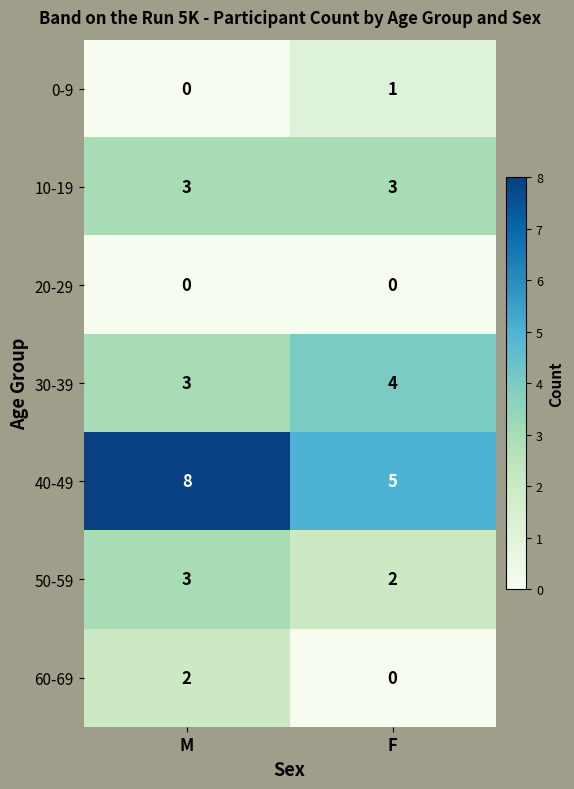

Reading left to right, transcribe all the data shown in this chart.

0-9: 0	1
10-19: 3	3
20-29: 0	0
30-39: 3	4
40-49: 8	5
50-59: 3	2
60-69: 2	0